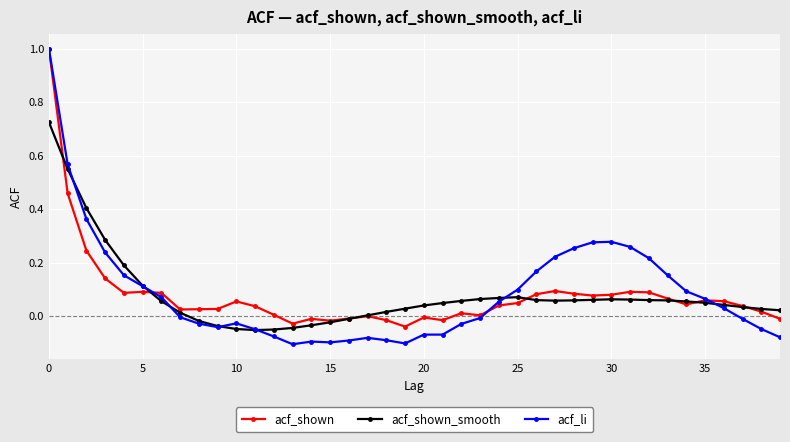

Which series has the widest spread of values?

acf_li